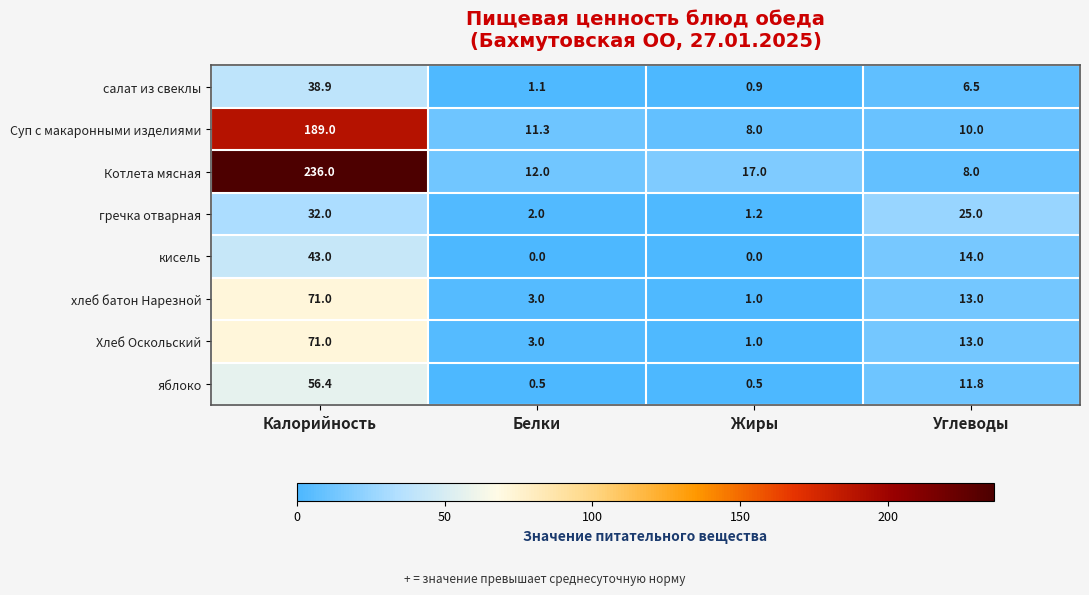

What is the difference between the highest and lowest values at Белки?

12.0